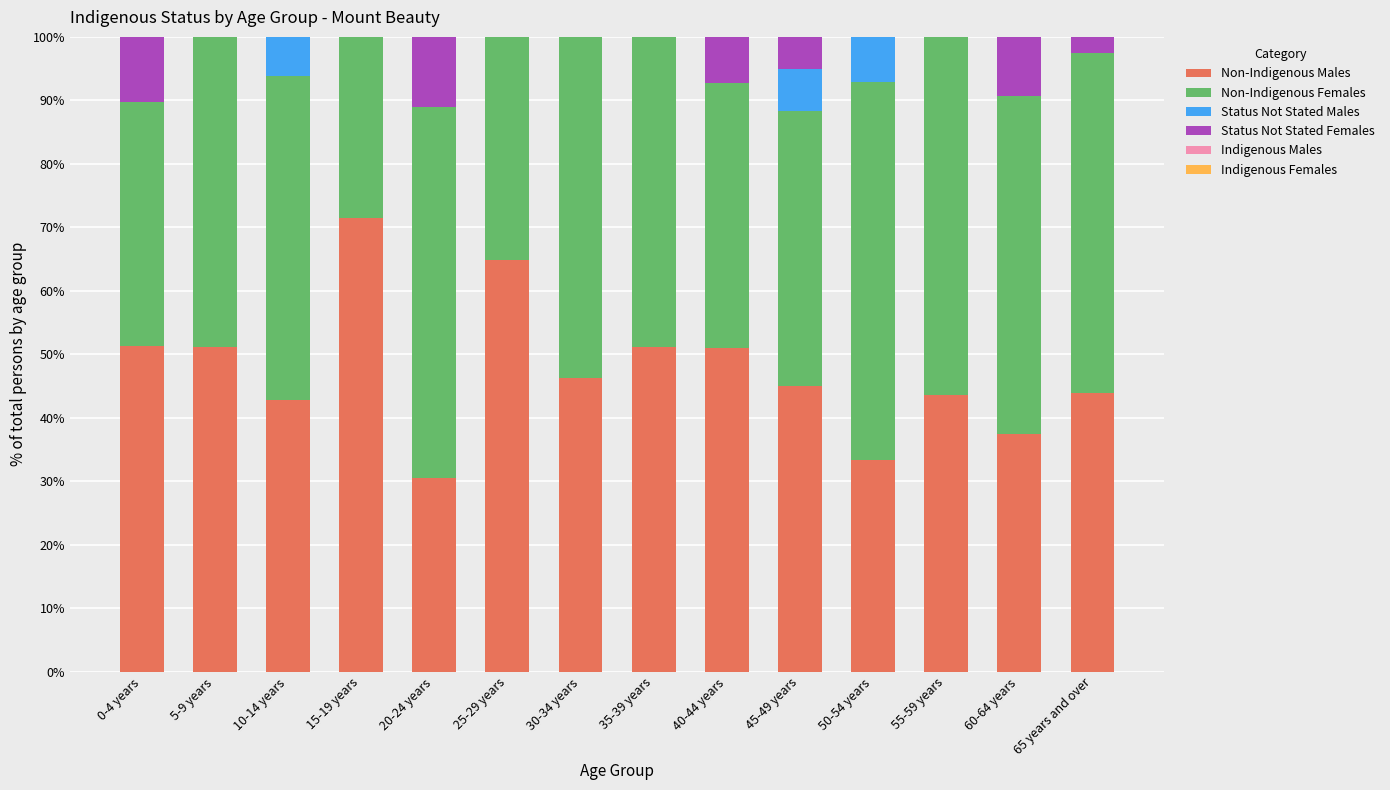

What is the maximum value for Non-Indigenous Males?

71.4